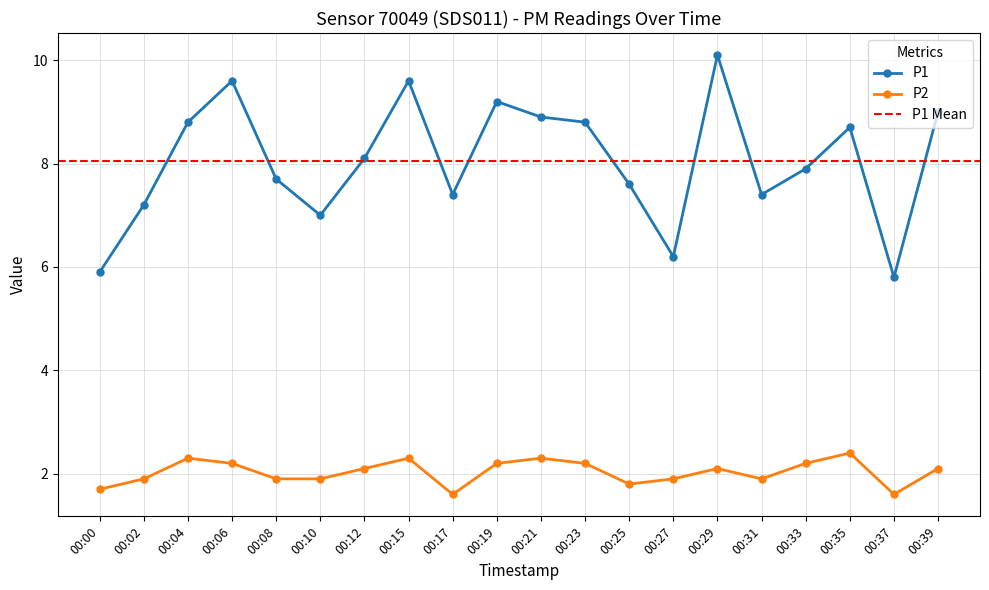

What is the average value of the P1 series?

8.0